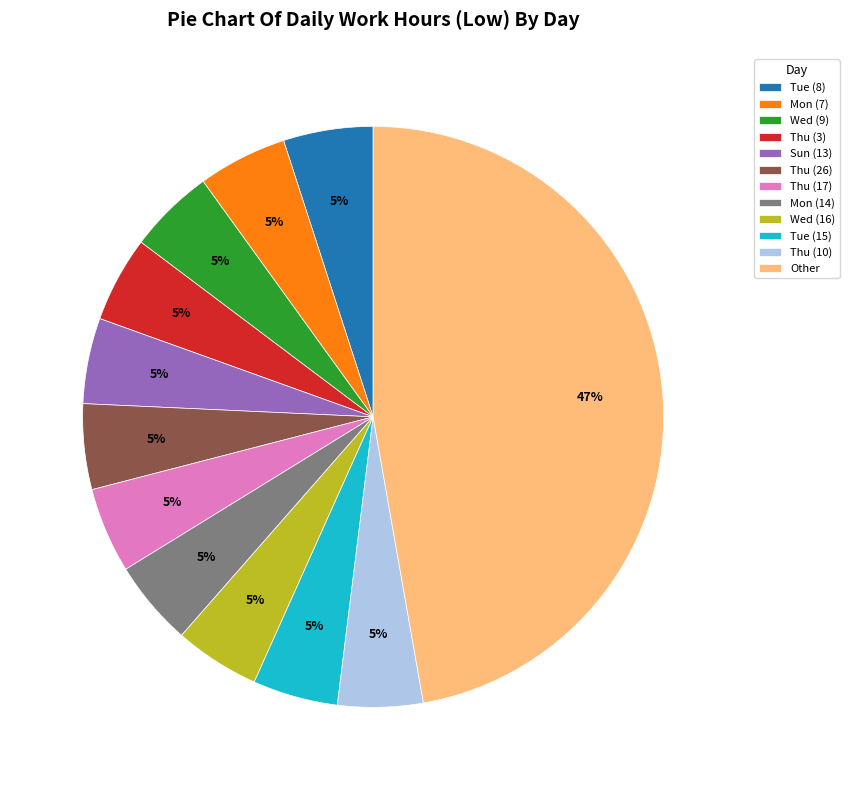

What percentage is the Tue (8) slice, to the nearest percent?

5%